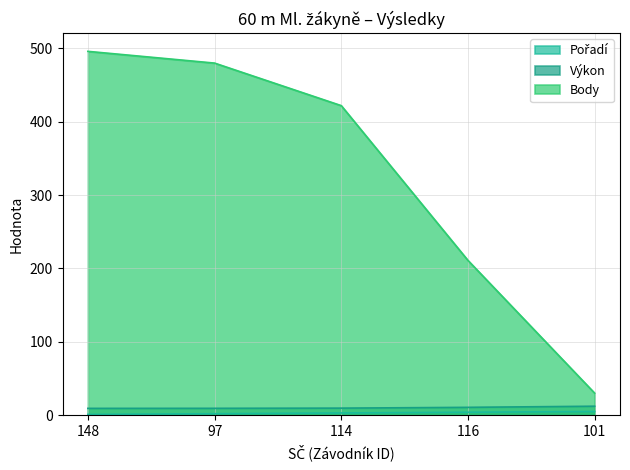

At which category is the sum across all series the highest?

148